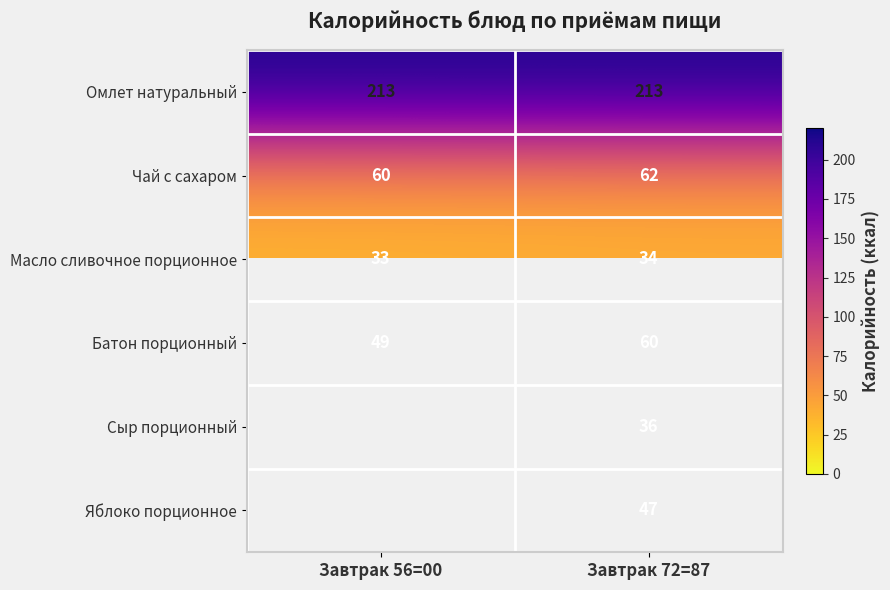

Which has a higher value, Завтрак 72=87 or Завтрак 56=00?

Завтрак 72=87